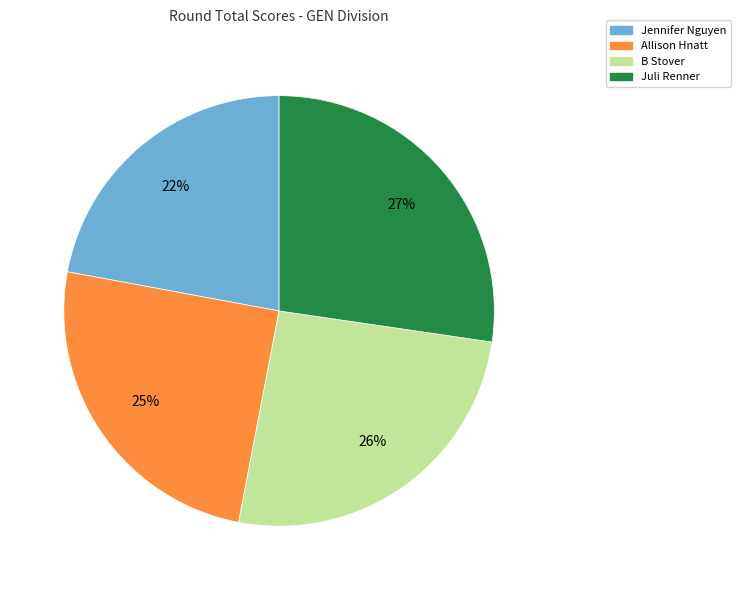

Combined, do B Stover and Juli Renner account for over 50%?

Yes